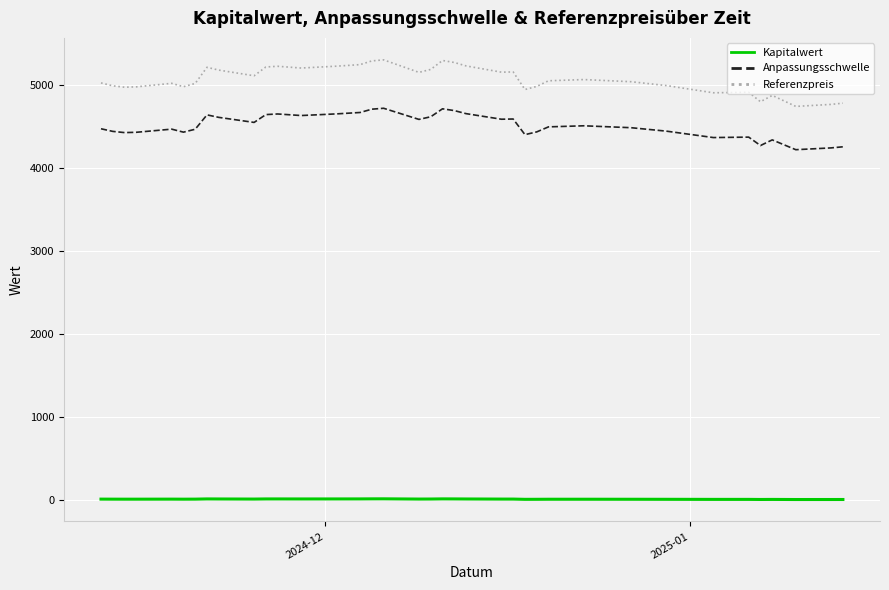

At how many categories does at least one series exceed 4166?

37